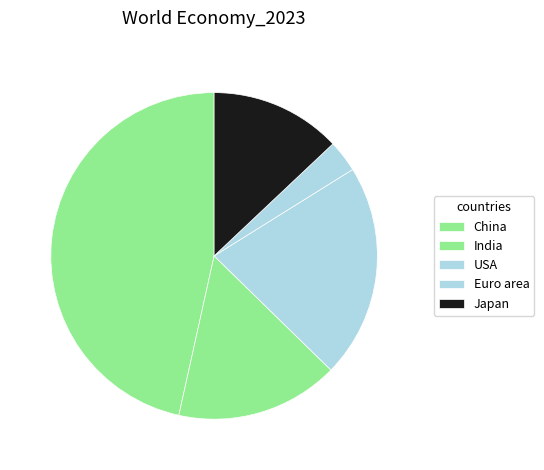

Is there any slice that represents more than half of the pie?

No